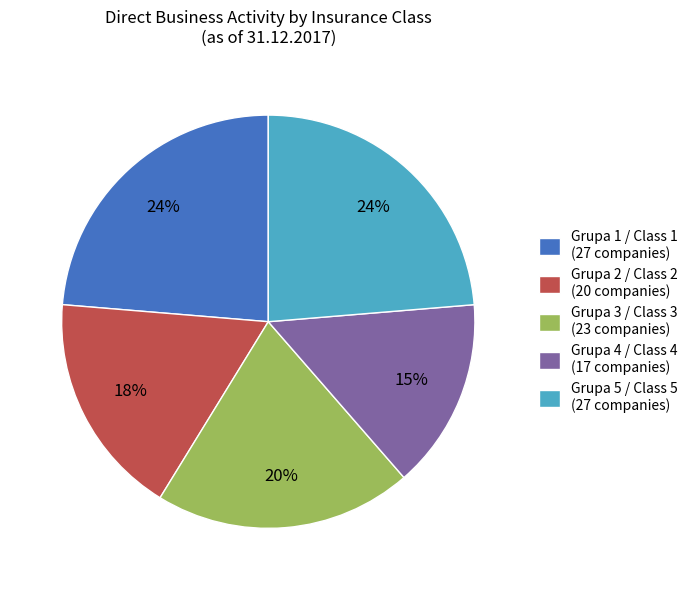

What percentage is the Grupa 2 / Class 2 slice, to the nearest percent?

18%